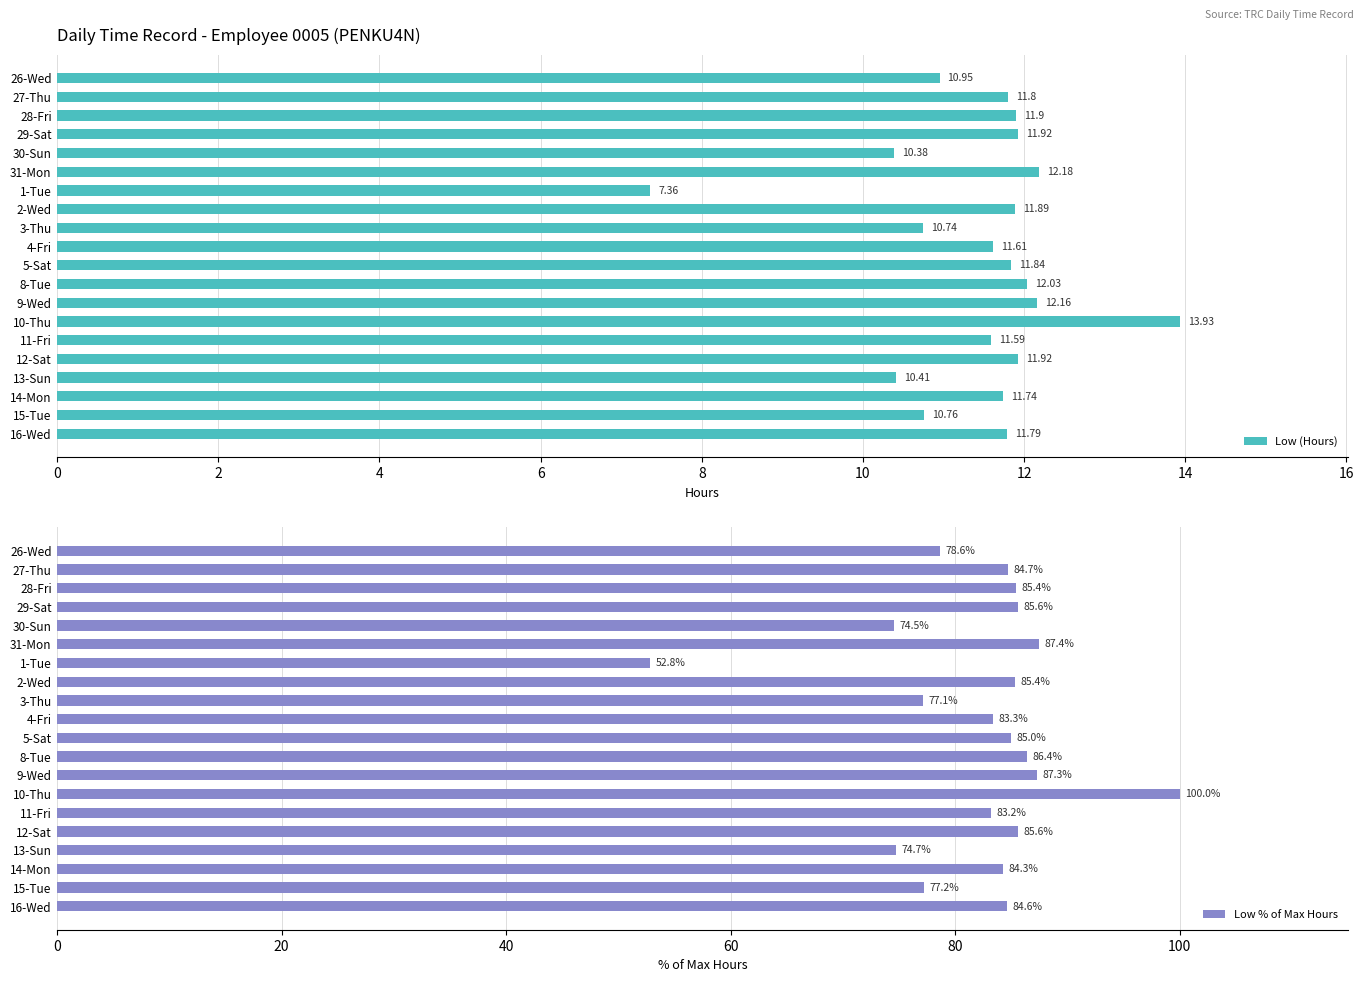

At how many categories does at least one series exceed 71?

19